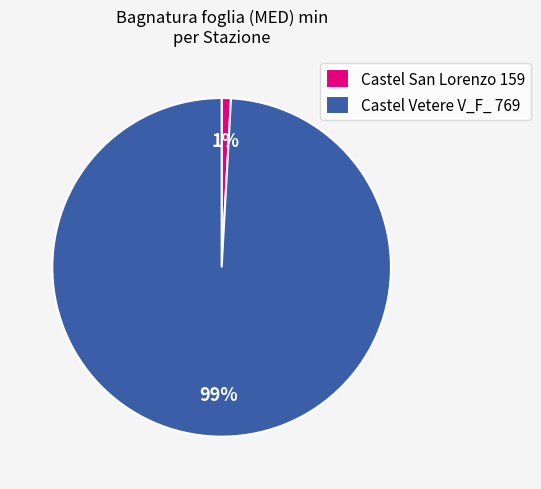

Is the sum of Castel Vetere V_F_ 769 and Castel San Lorenzo 159 greater than half?

Yes